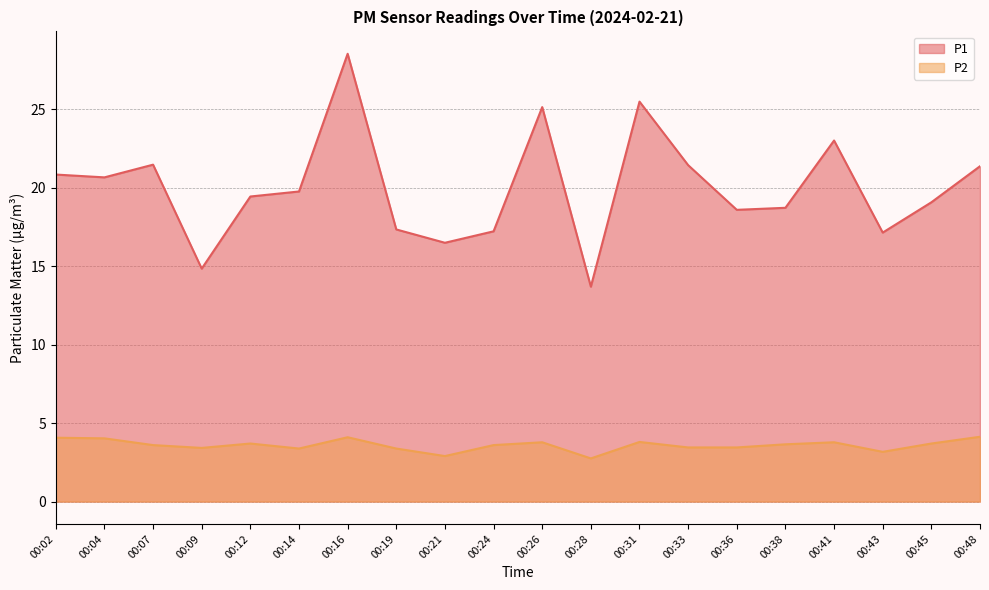

Reading left to right, list all the values displayed in this chart.

P1: 20.9	20.7	21.5	14.8	19.4	19.8	28.6	17.4	16.5	17.2	25.1	13.7	25.5	21.4	18.6	18.7	23.0	17.1	19.1	21.4
P2: 4.1	4.0	3.6	3.4	3.7	3.4	4.1	3.4	2.9	3.6	3.8	2.8	3.8	3.5	3.5	3.6	3.8	3.2	3.7	4.1